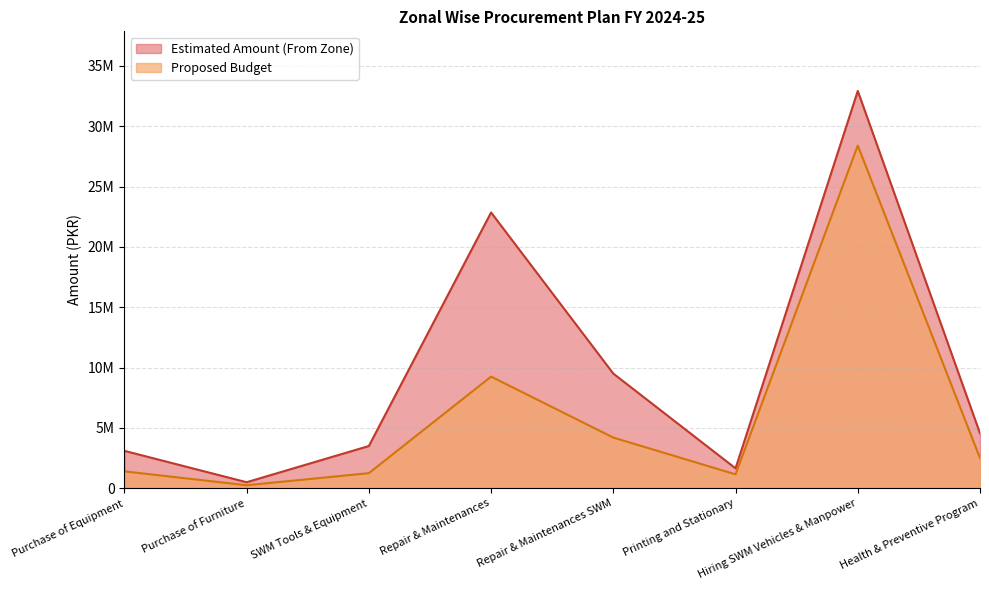

At which category is the sum across all series the highest?

Hiring SWM Vehicles & Manpower